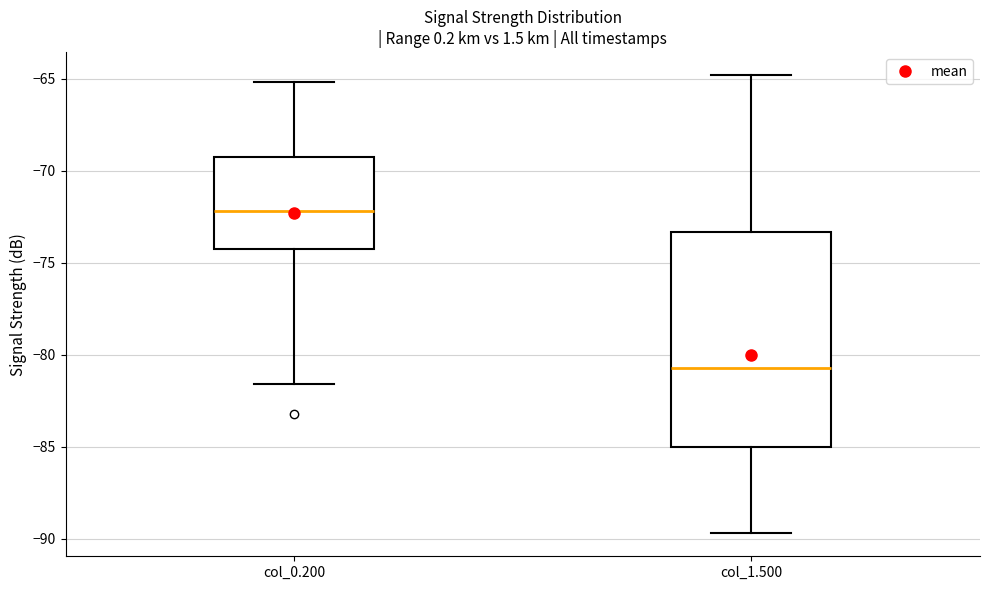

Which box has the lowest median line?

col_1.500